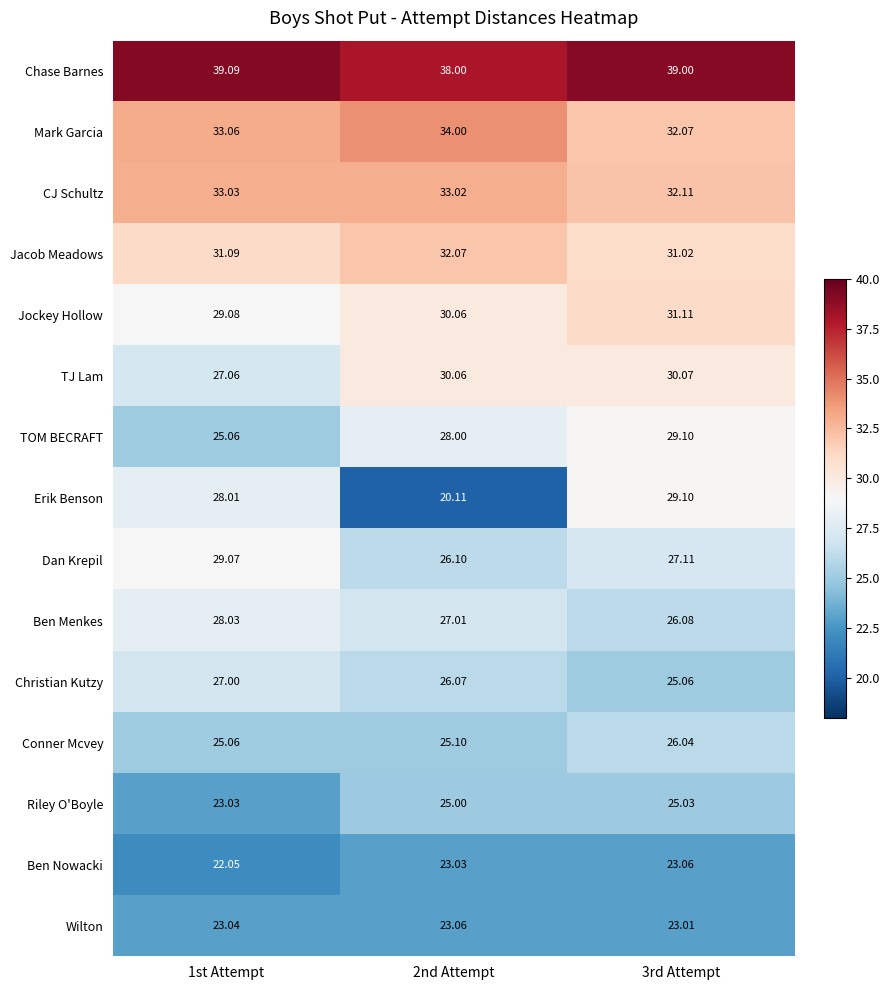

Which series has the largest total across all categories?

Chase Barnes